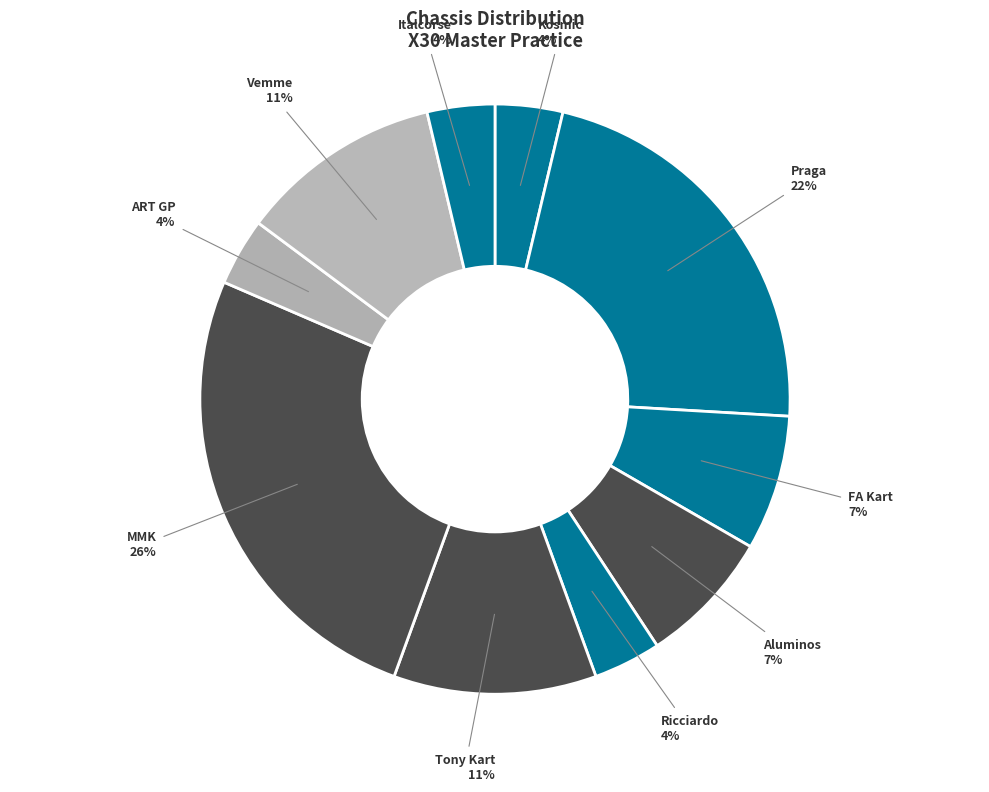

How many slices are in this pie chart?

10